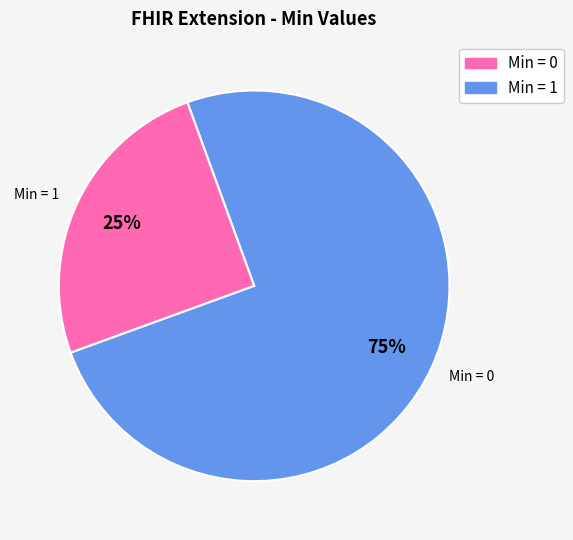

To the nearest percent, what is the combined percentage of Extension.url and Extension.value[x]?

100%